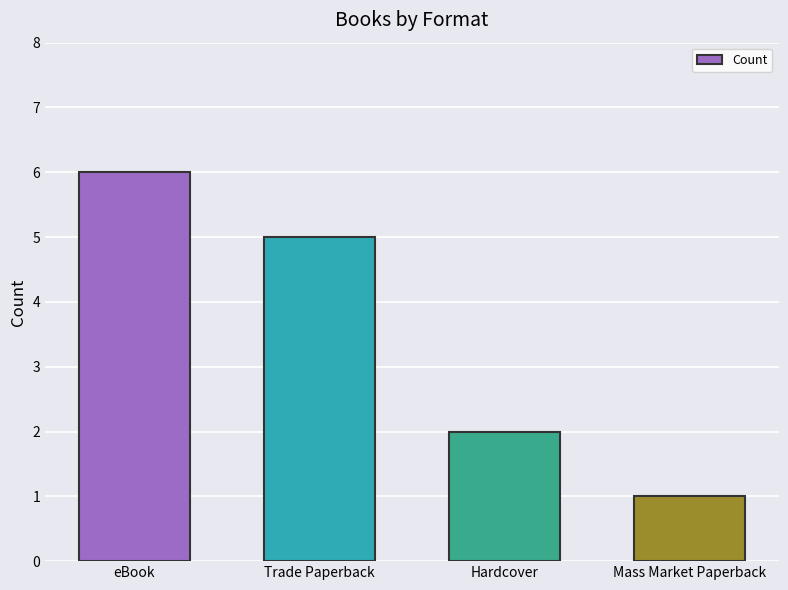

What is the average value?

4